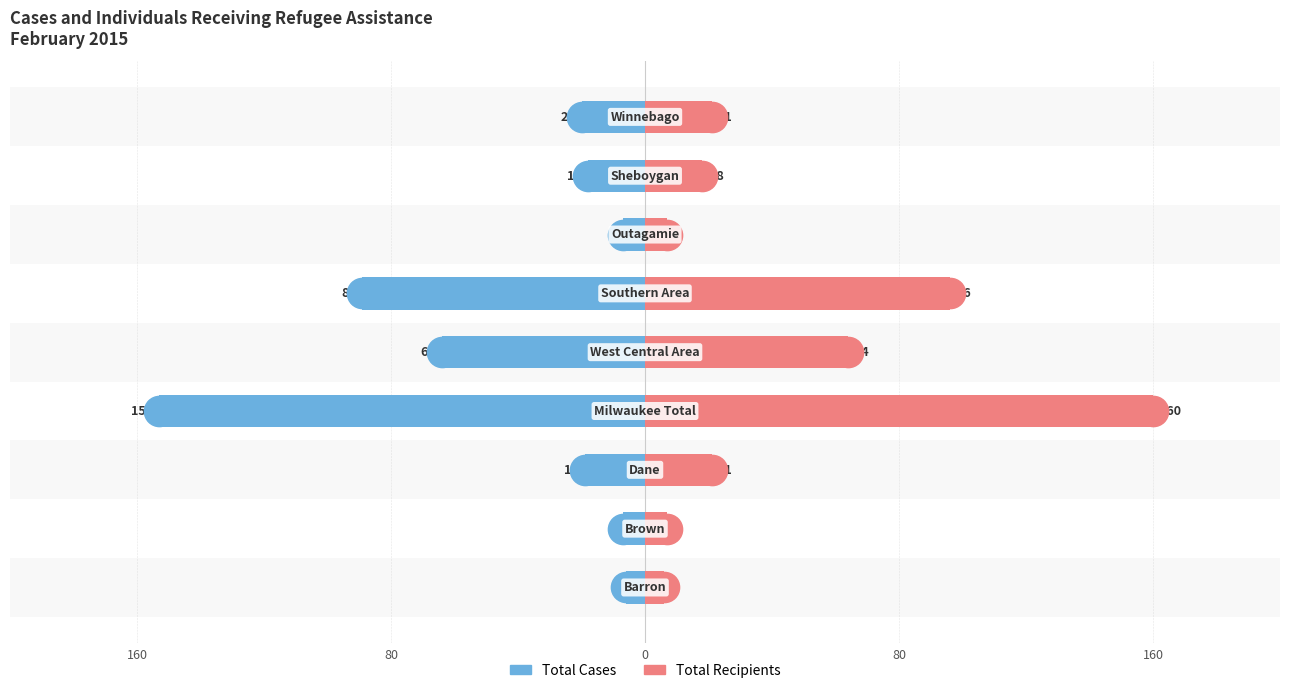

How many data points in Total Recipients are above 21?

3